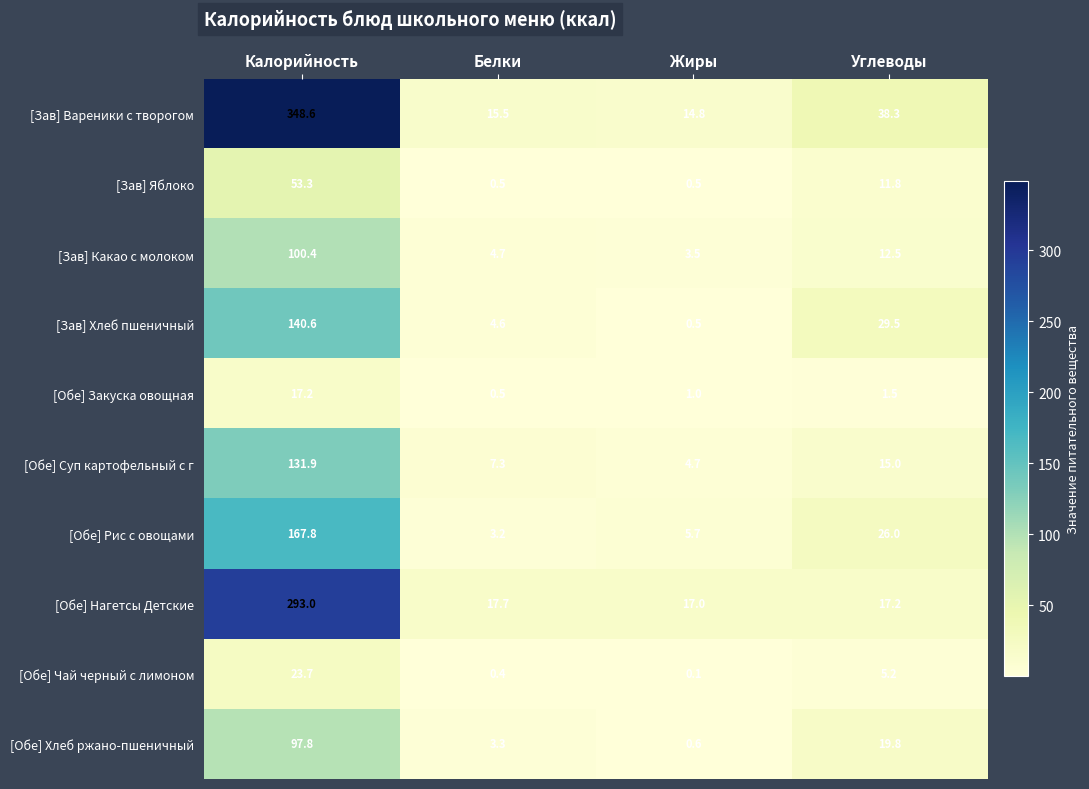

The value of [Обе] Закуска овощная at Жиры is 1.0. True or false?

True